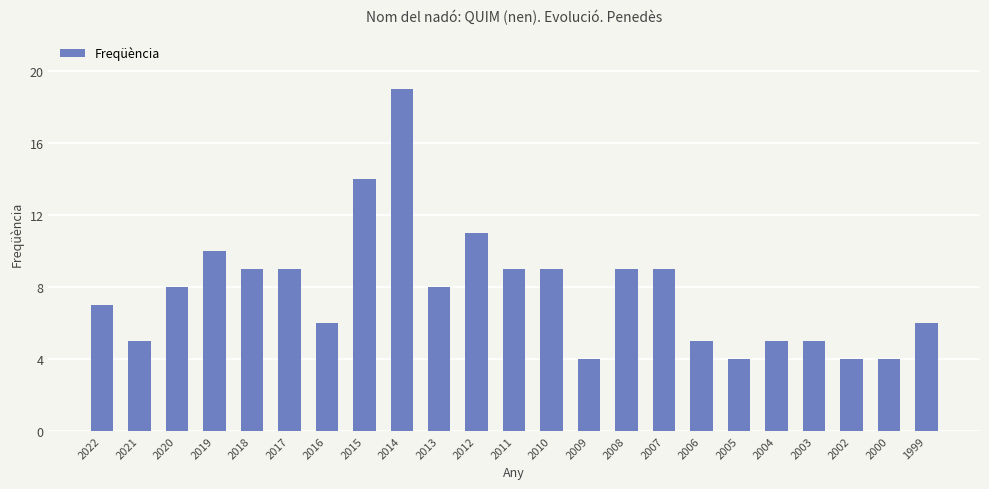

Which category has the highest value across all series?

2014